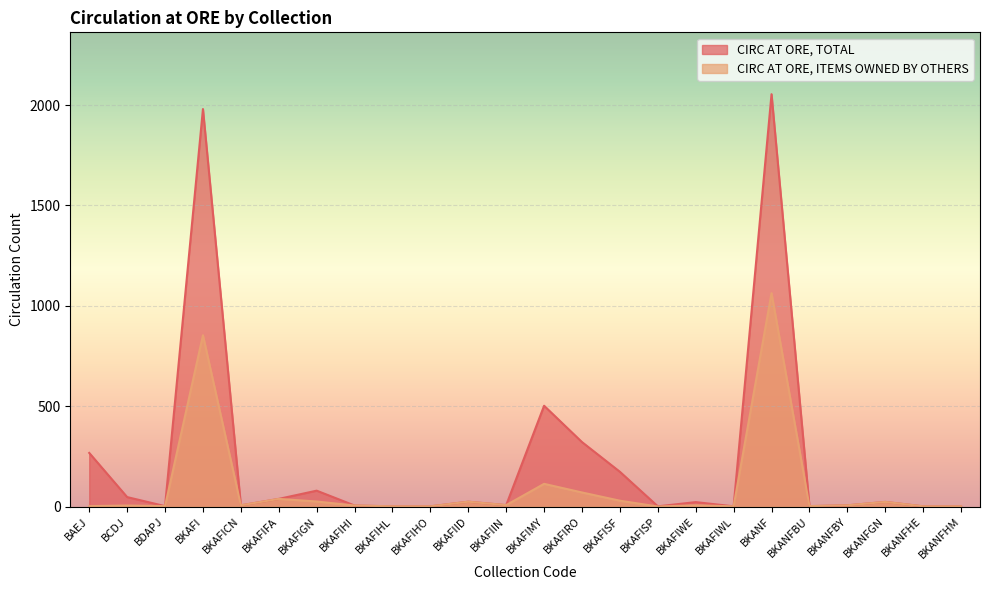

What is the value of the CIRC AT ORE, TOTAL point at the 5th from the left?

6